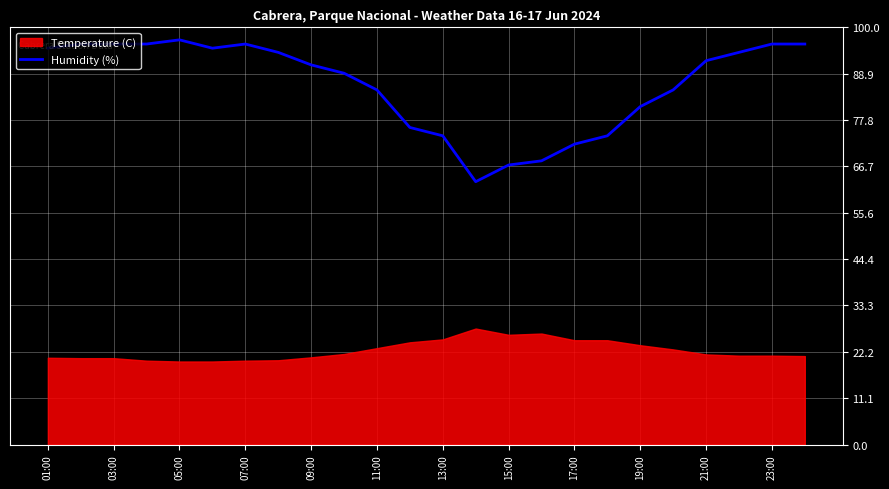

The Humidity (%) series shows 92 at 21:00. True or false?

True